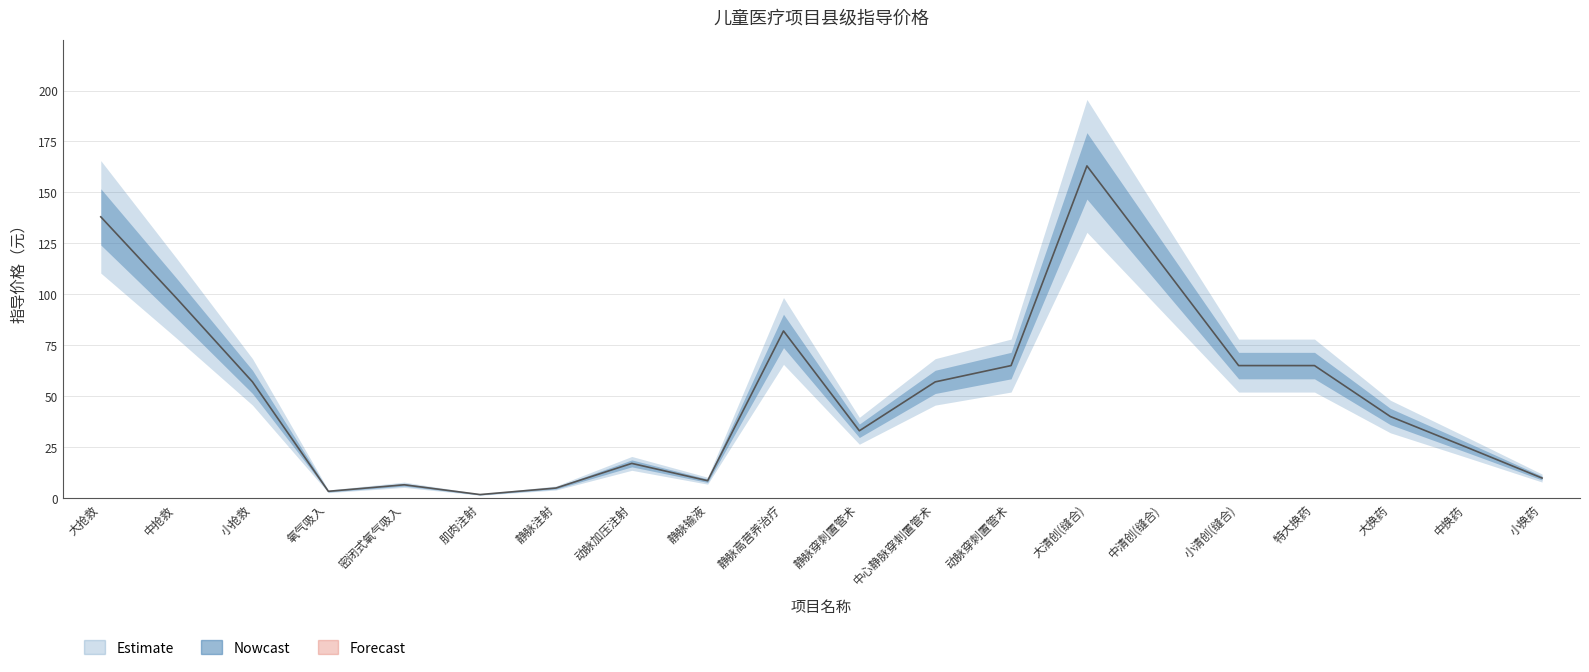

How many values in the lower_band series are below 45?

10